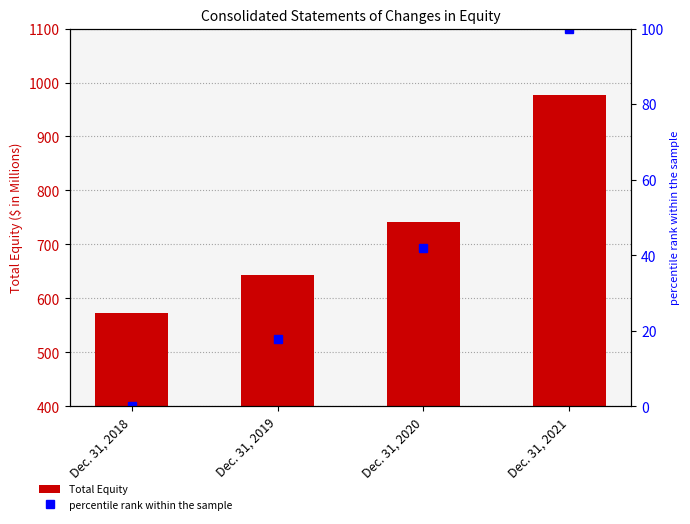

Which series has the largest range (max minus min)?

Total Equity